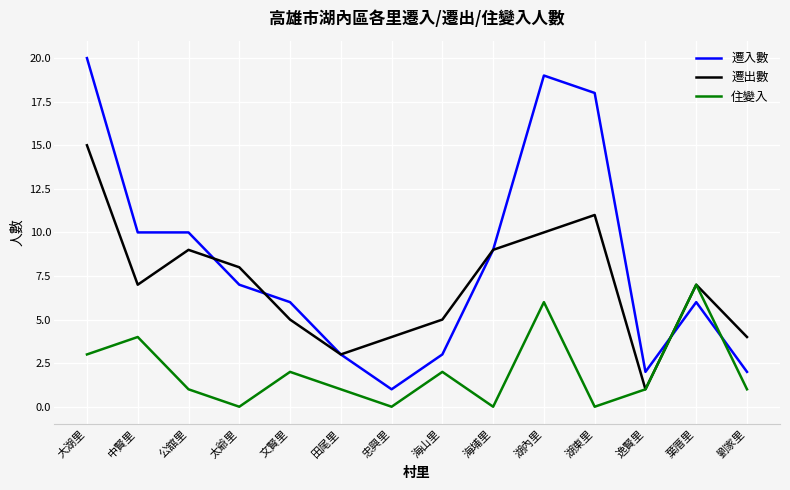

True or false: 遷出數 and 遷入數 cross at least once.

True